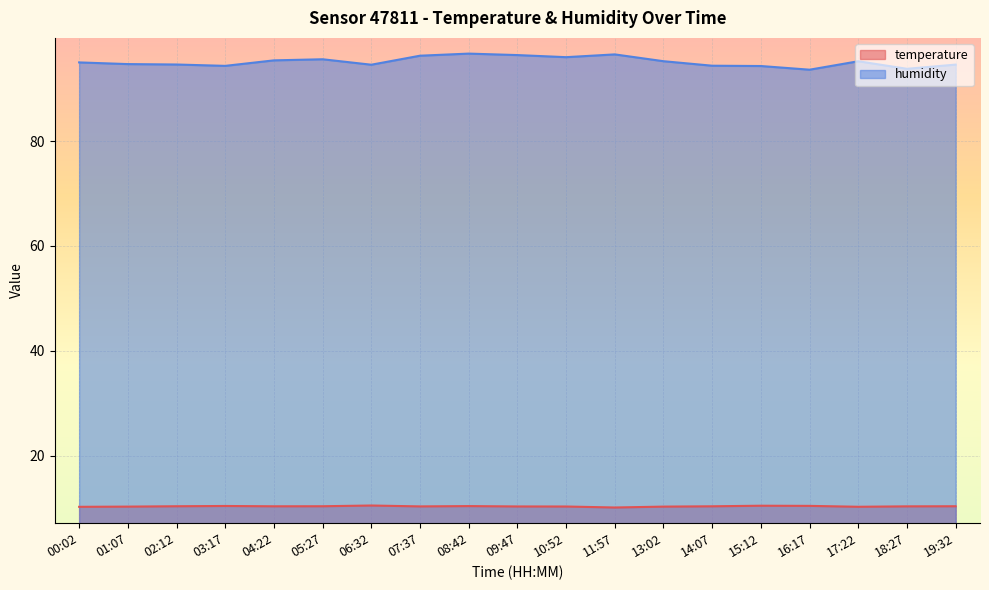

How many values in the humidity series exceed 95?

10